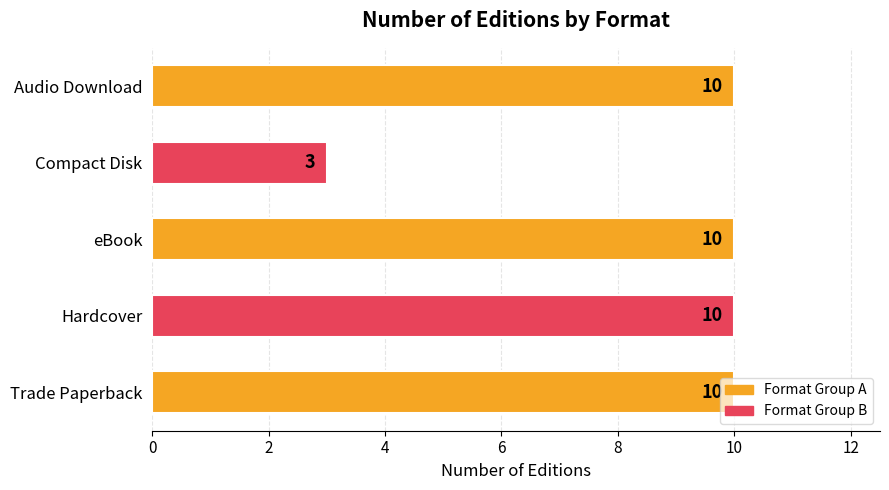

Is it true that the value at eBook is 10?

True